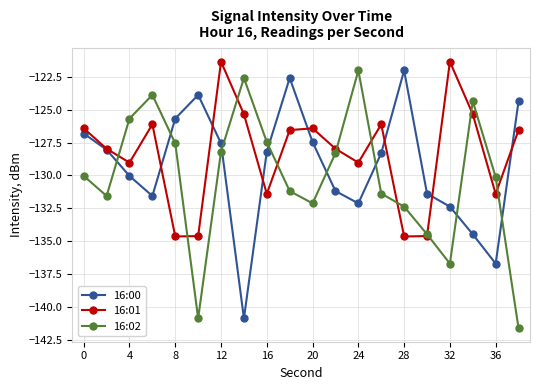

In 16:01, how many points are higher than both neighbors (excluding endpoints)?

5